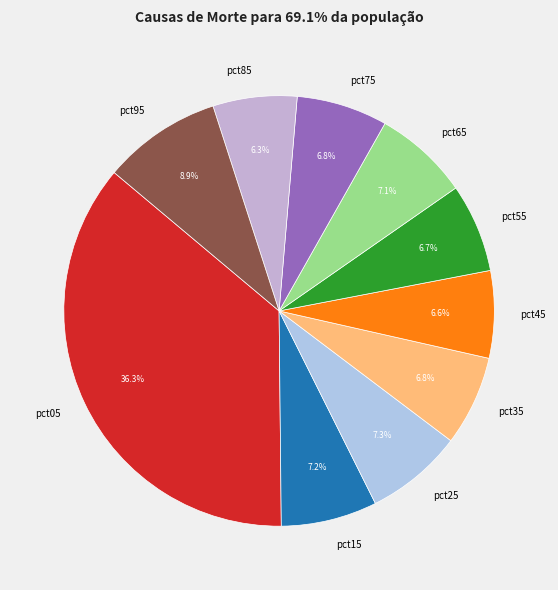

What is the largest slice in the pie chart?

pct05